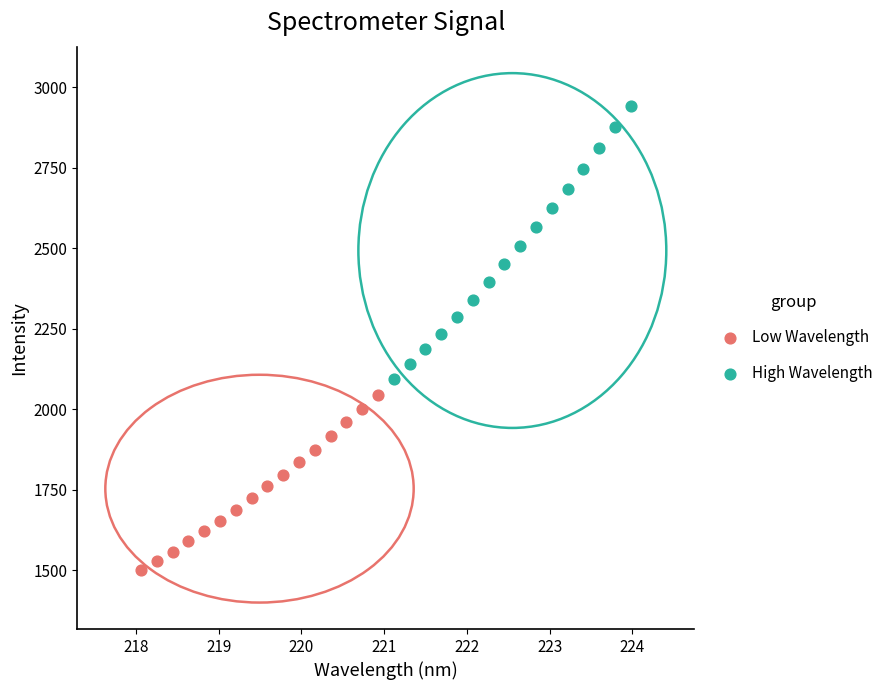

Which series reaches the minimum Y coordinate?

Low Wavelength